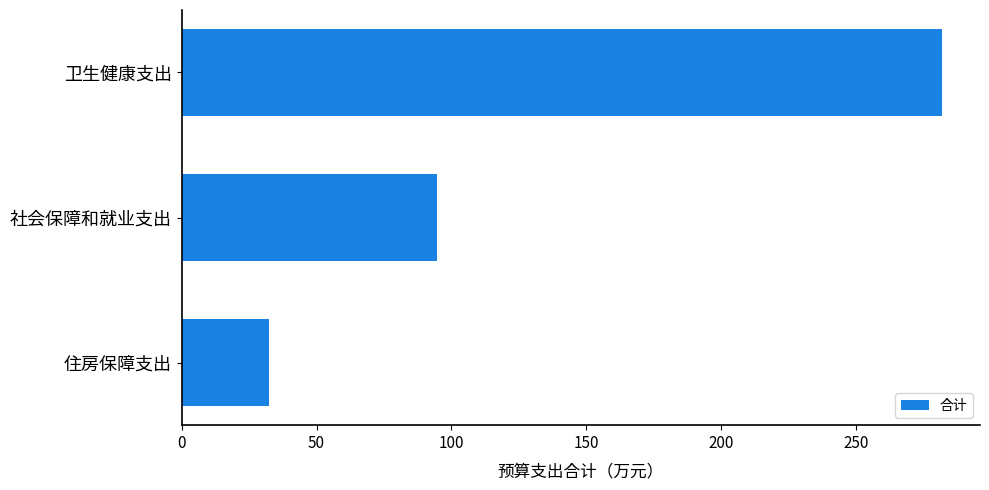

Is it true that the value at 社会保障和就业支出 is 38.7?

False